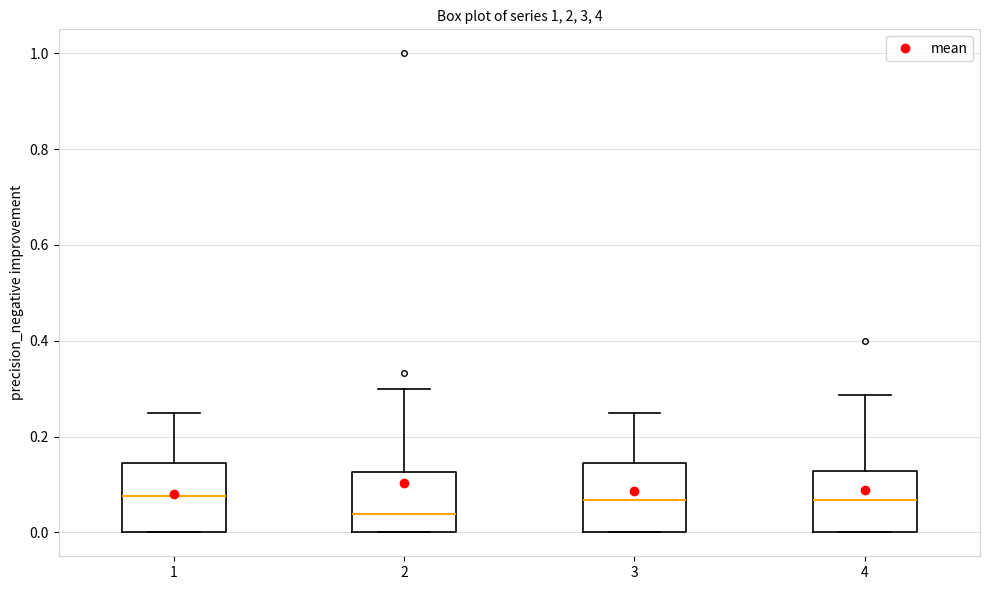

Where does the median line of the box at x = 1 sit on the y-axis? The values are not printed on the chart, so give them approximately, as read against the axis.

0.08